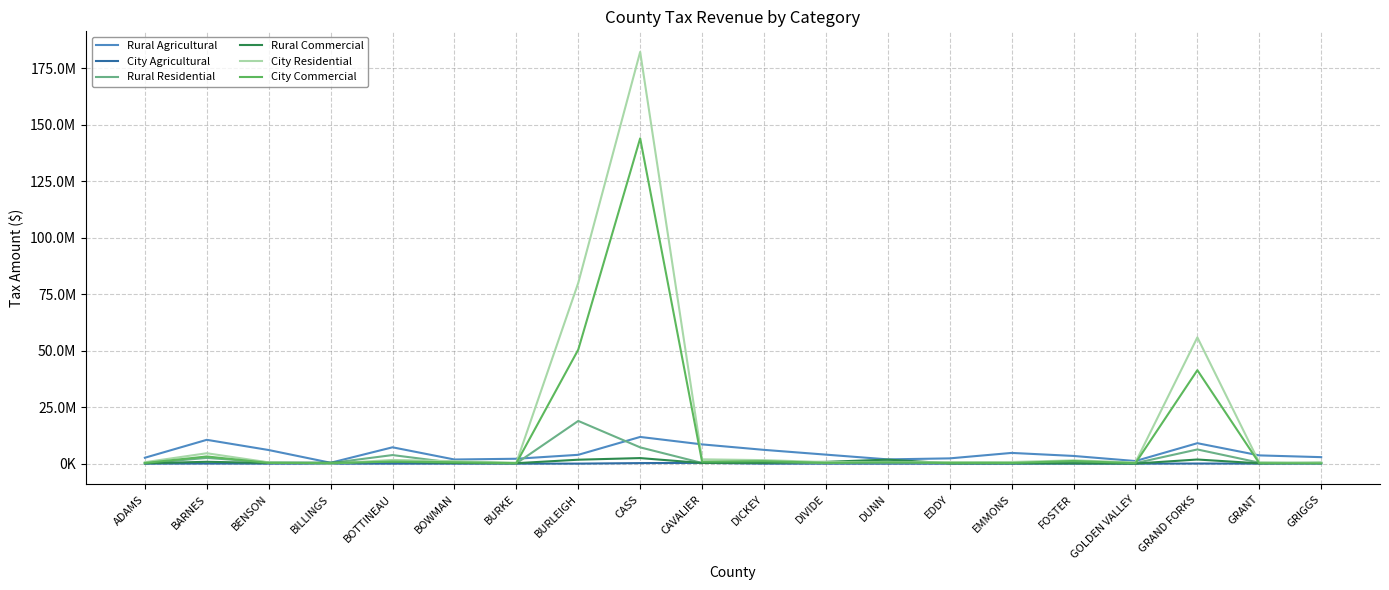

What are all the series names shown in the legend?

Rural Agricultural, City Agricultural, Rural Residential, Rural Commercial, City Residential, City Commercial